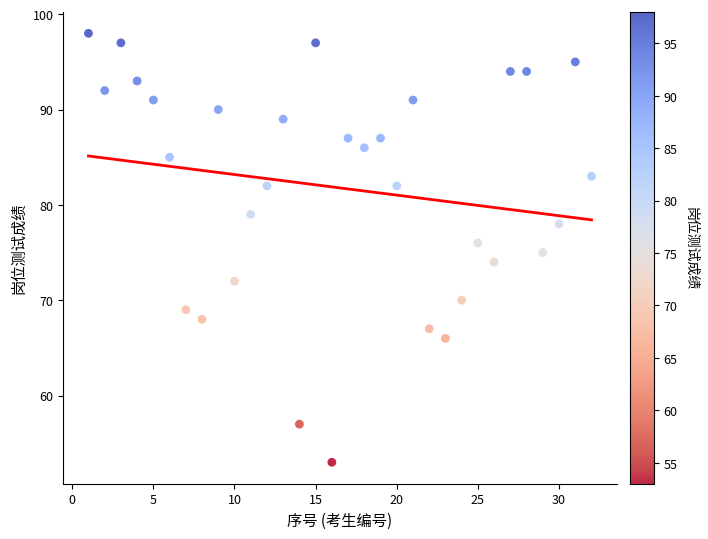

What is the range of Y values (max minus min)?

45